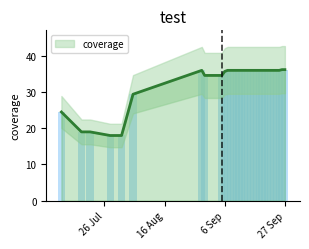

What is the highest value of the coverage series?

36.2